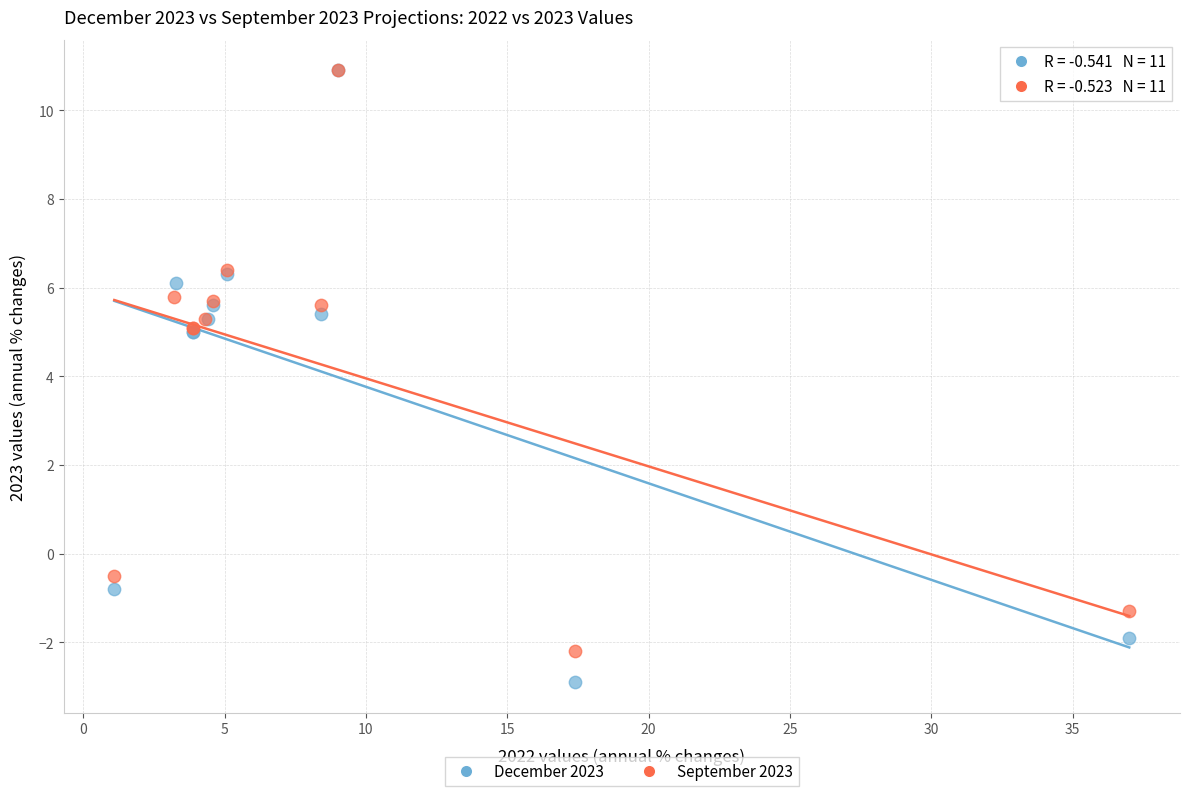

Which series has the largest Y range (max minus min)?

December 2023